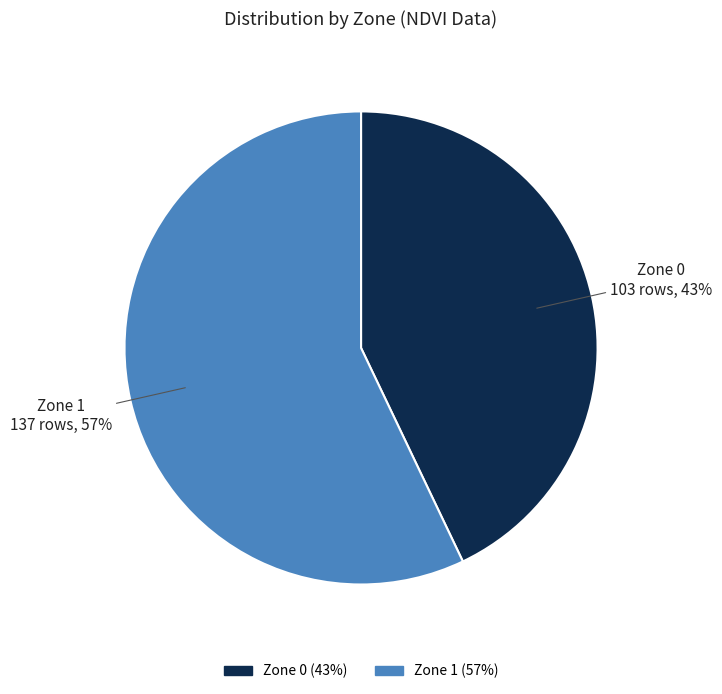

Which has a higher value, Zone 0 or Zone 1?

Zone 1